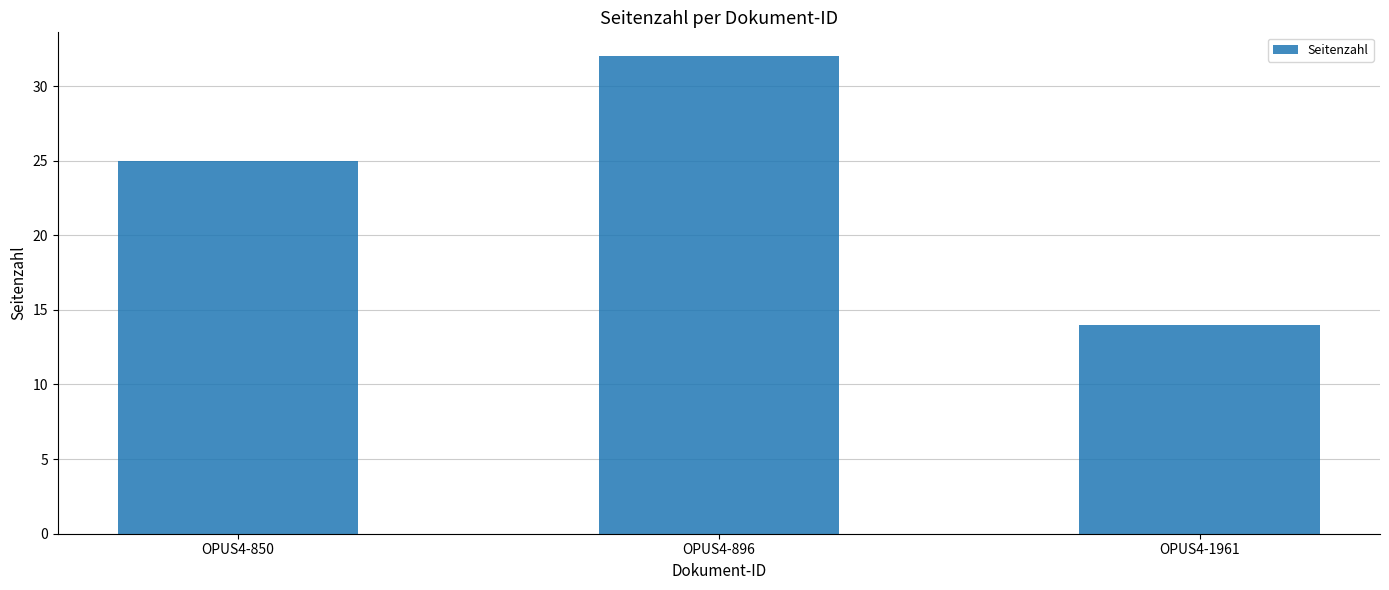

Rank the categories by value from highest to lowest.

OPUS4-896, OPUS4-850, OPUS4-1961